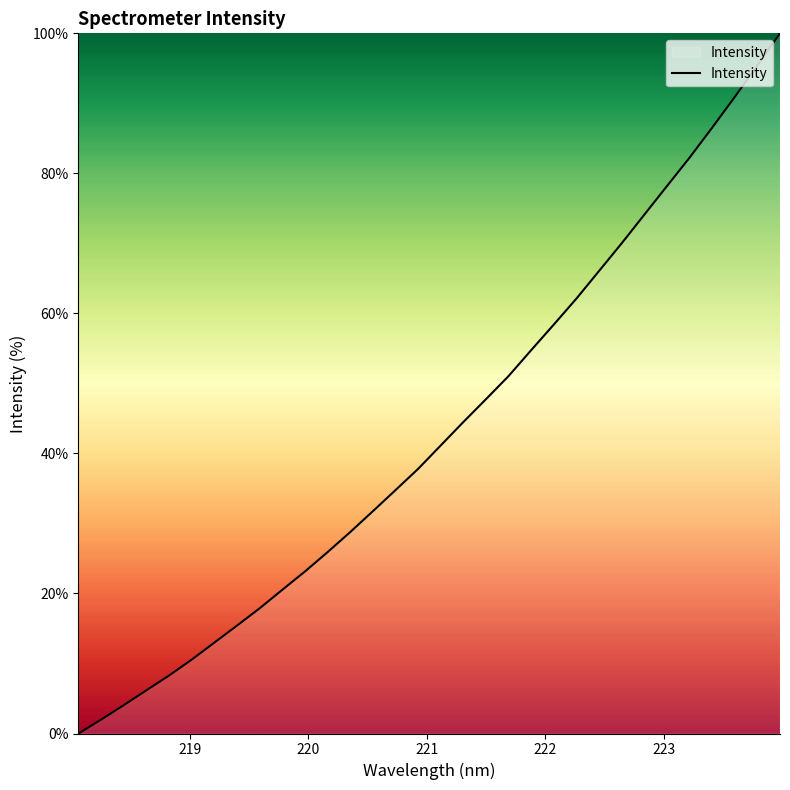

What is the difference between the maximum and minimum values?

100.0